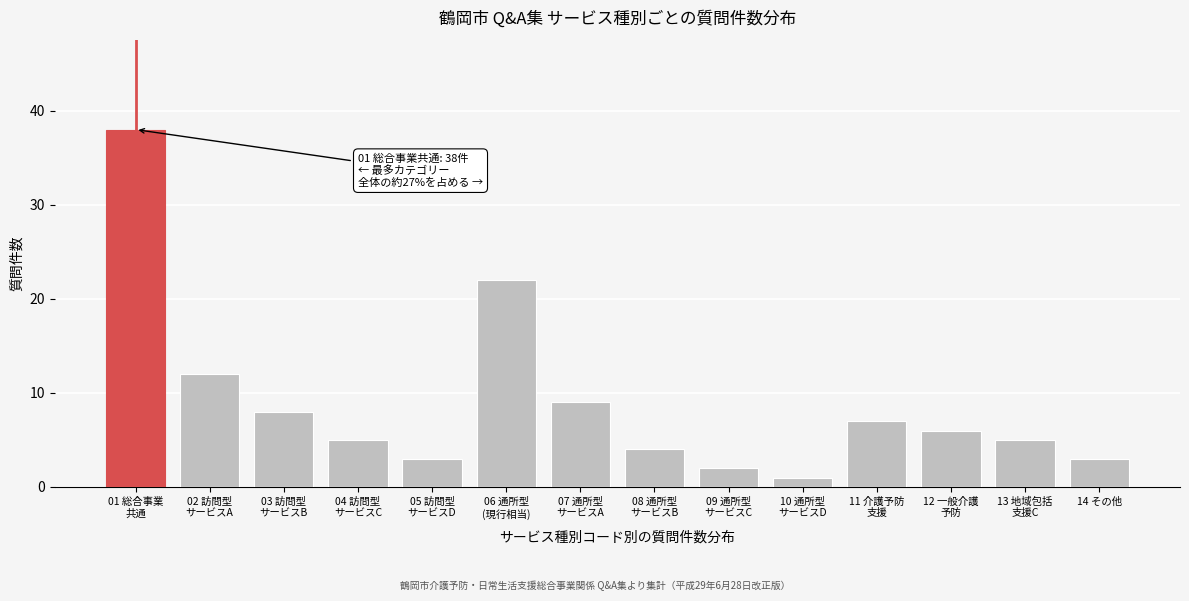

Reading left to right, what are all the values shown in this chart?

38	12	8	5	3	22	9	4	2	1	7	6	5	3